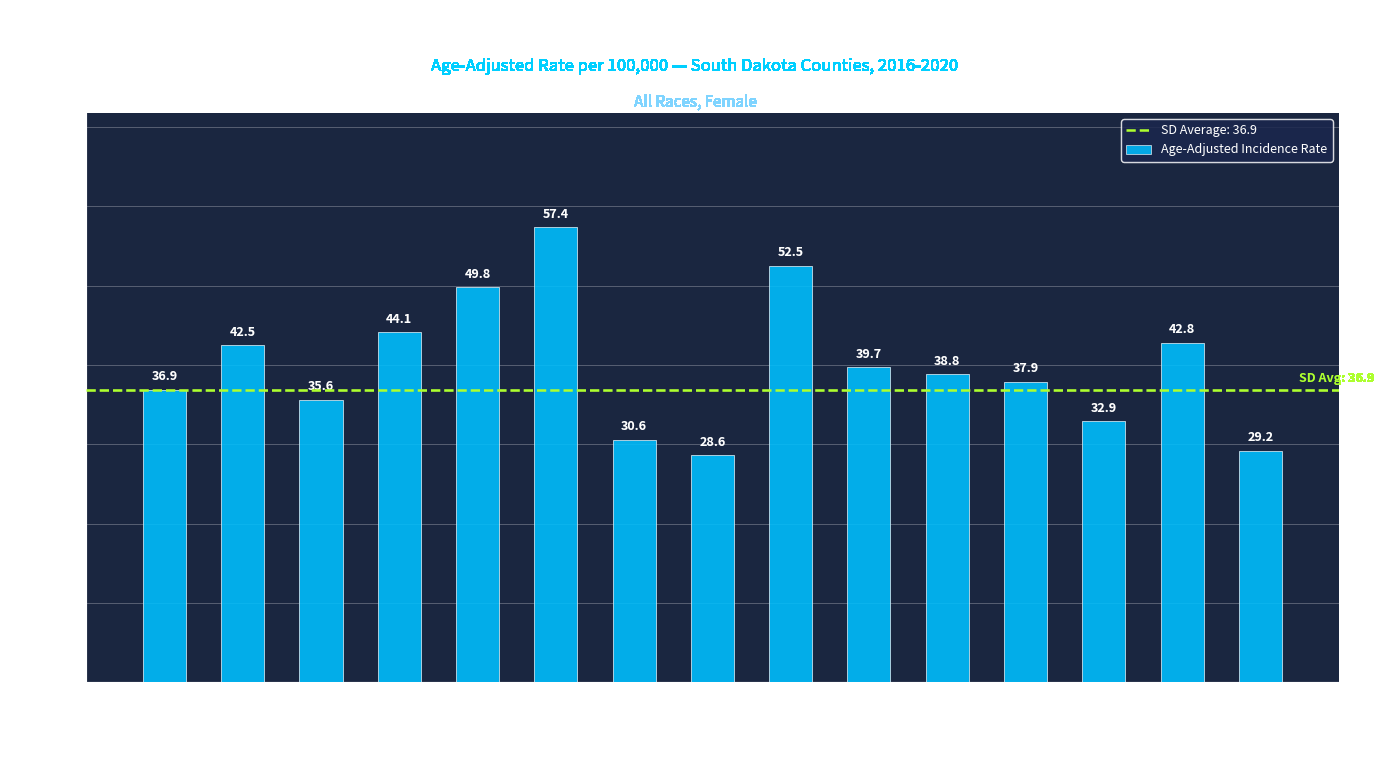

Reading left to right, list all the values displayed in this chart.

36.9	42.5	35.6	44.1	49.8	57.4	30.6	28.6	52.5	39.7	38.8	37.9	32.9	42.8	29.2